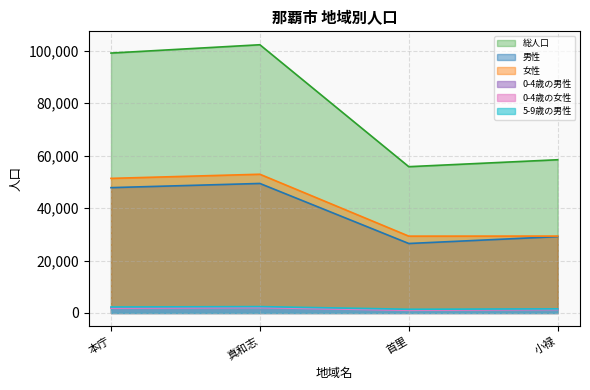

Where is 0-4歳の男性 nearest to the value 1621?

小禄